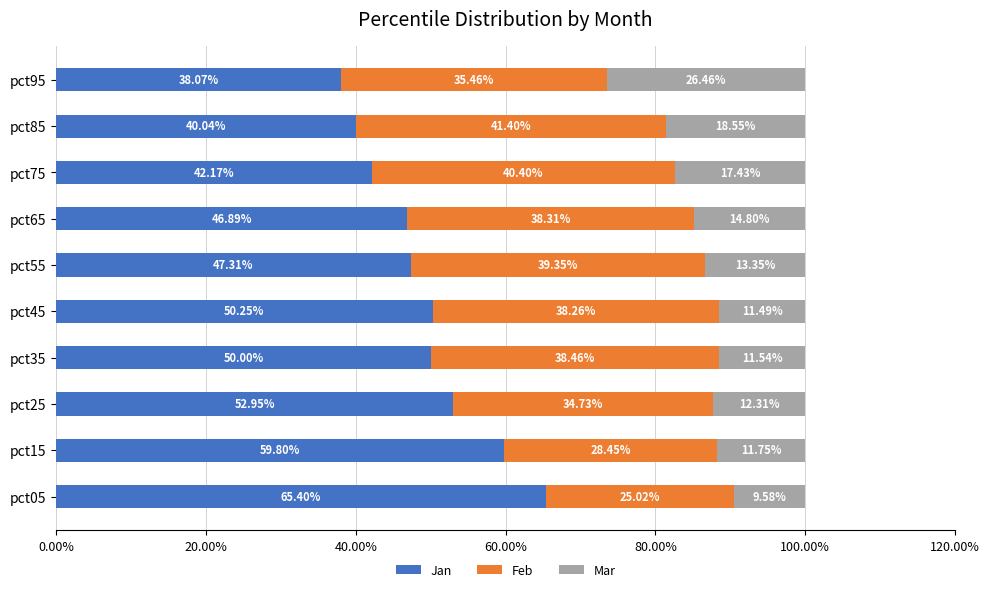

Rank the categories by Jan value from lowest to highest.

pct95, pct85, pct75, pct65, pct55, pct35, pct45, pct25, pct15, pct05